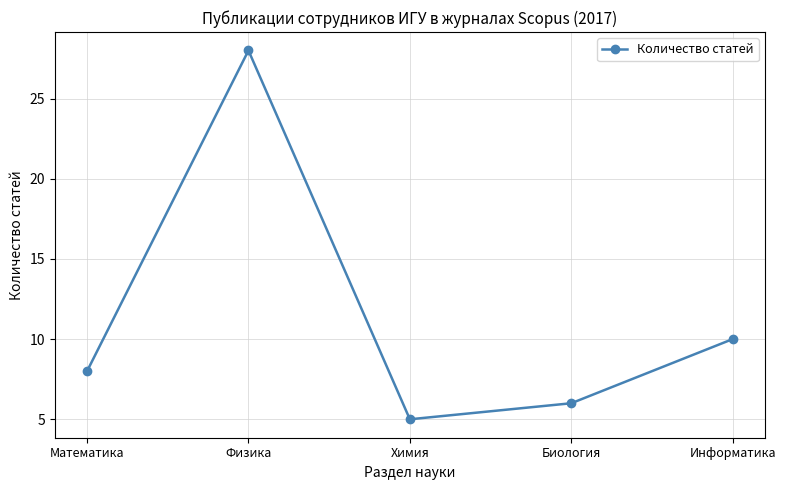

Read the value at Биология.

6